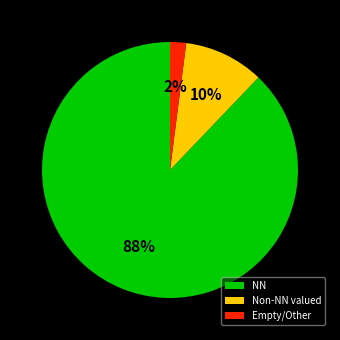

Rank the categories by value from highest to lowest.

NN, Non-NN valued, Empty/Other